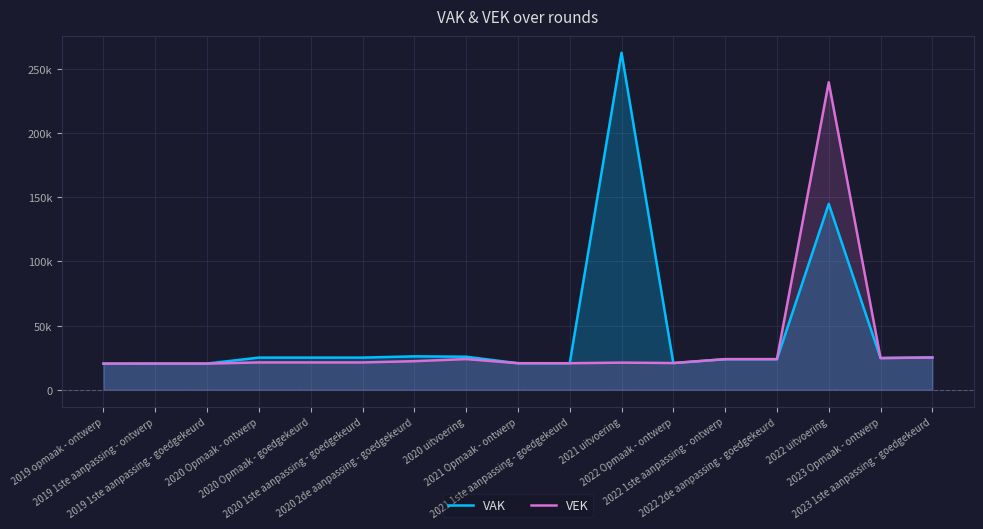

Is the value of VAK at 2020 Opmaak - ontwerp greater than the value of VEK at 2023 Opmaak - ontwerp?

Yes